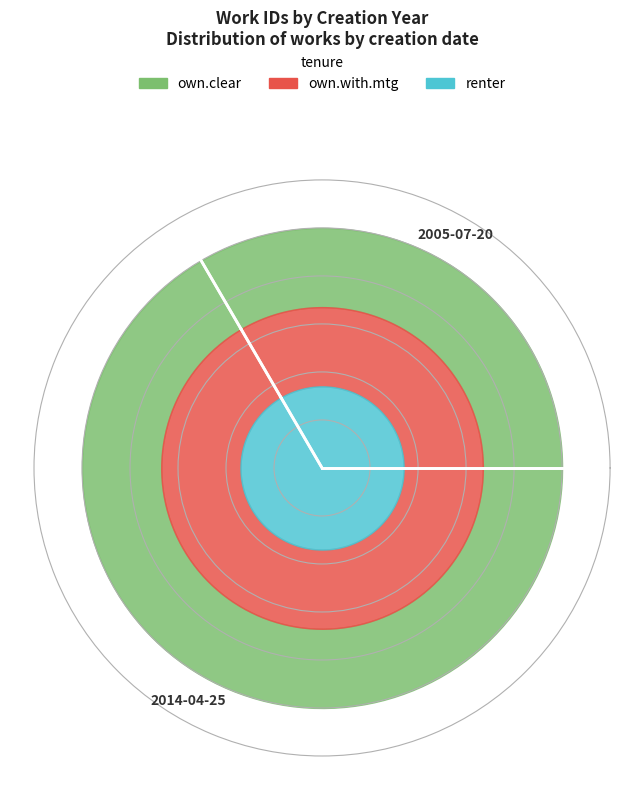

Count the number of slices in the pie.

2